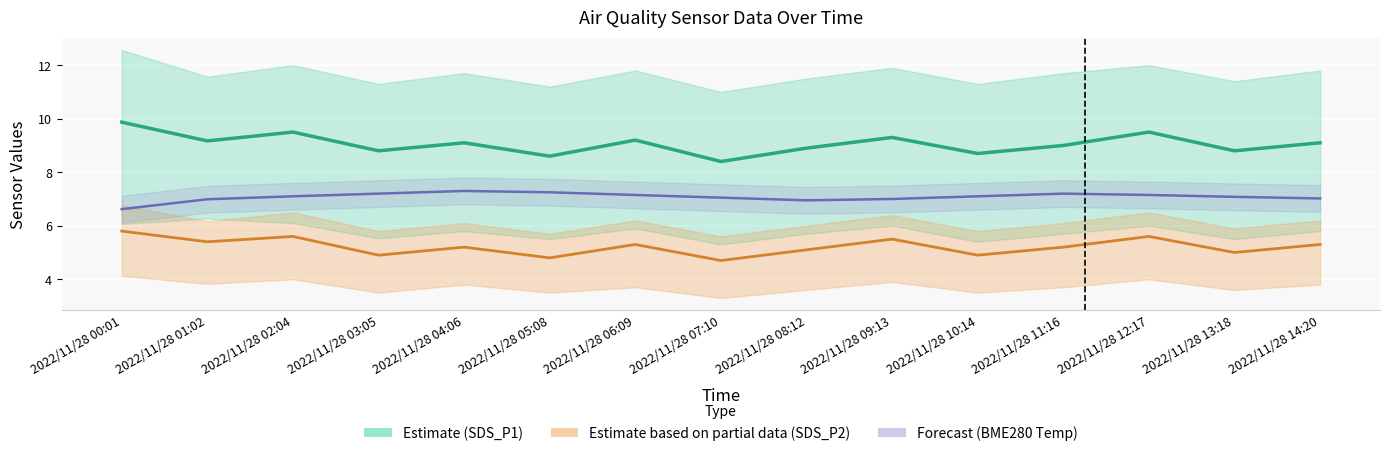

At which category does the chart reach its peak across all series?

2022/11/28 00:01